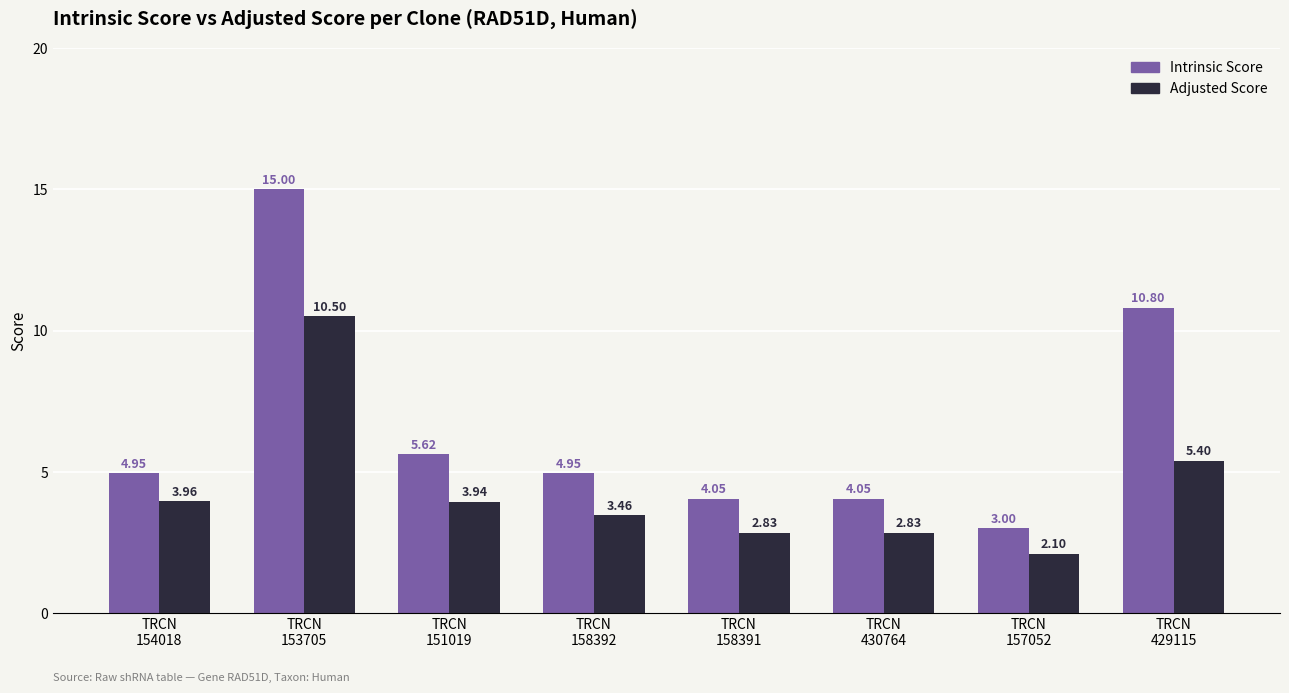

At which label does Intrinsic Score first exceed 4?

TRCN
154018